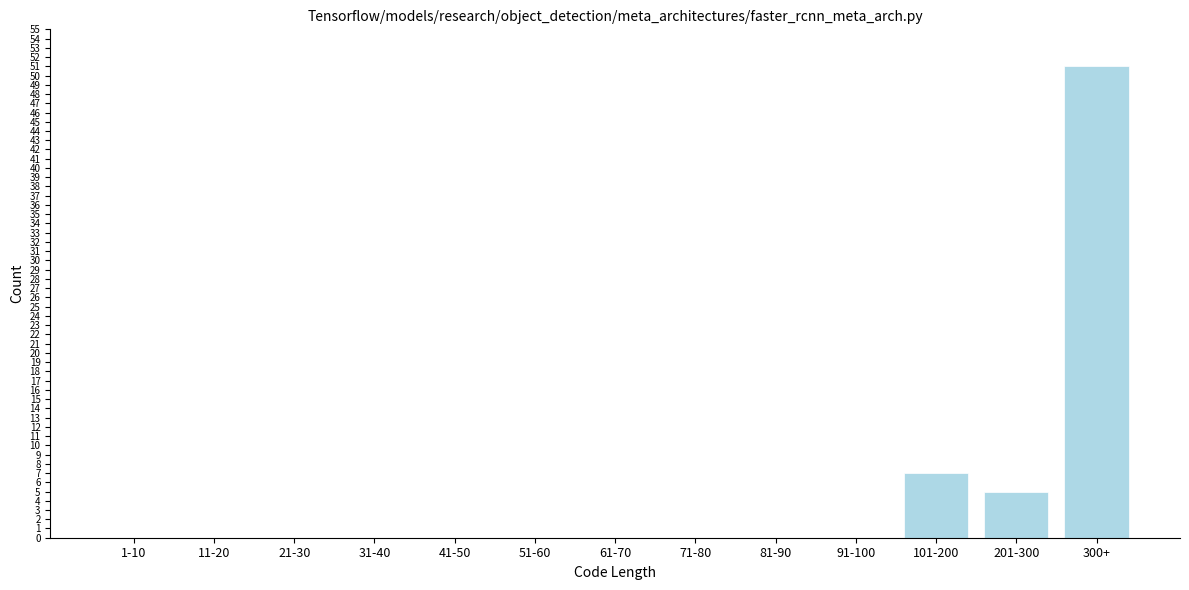

Reading left to right, extract all data points from this chart.

1-10=0	11-20=0	21-30=0	31-40=0	41-50=0	51-60=0	61-70=0	71-80=0	81-90=0	91-100=0	101-200=7	201-300=5	300+=51